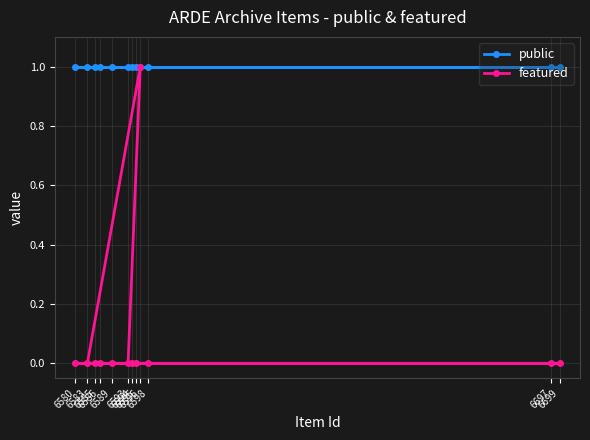

List the series in order of their peak value, lowest first.

public, featured